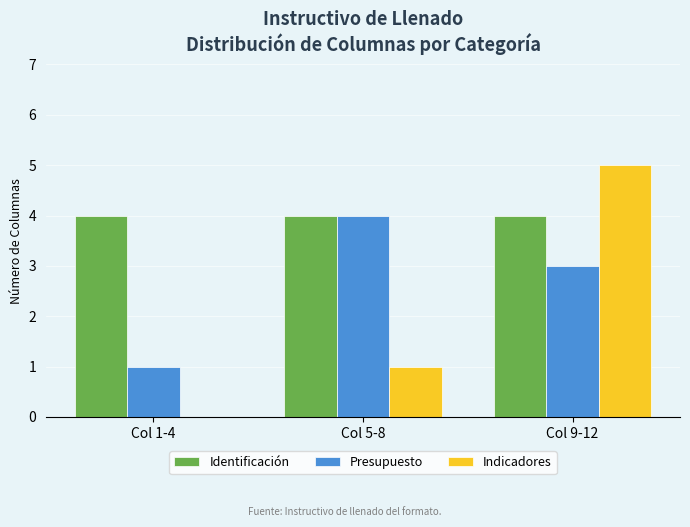

At which category is the sum across all series the highest?

Col 9-12